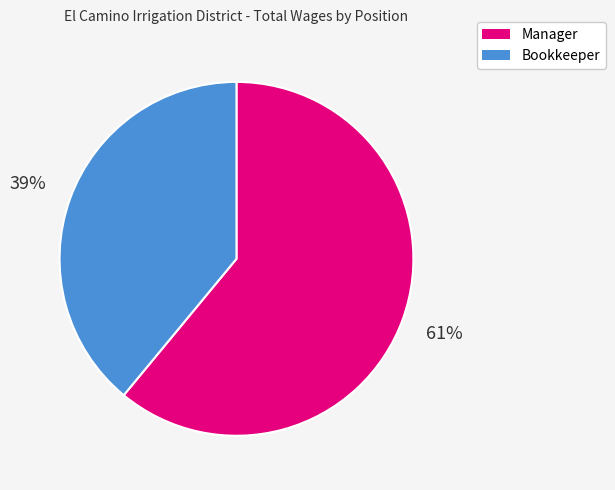

Which slice represents more than half of the pie?

Manager